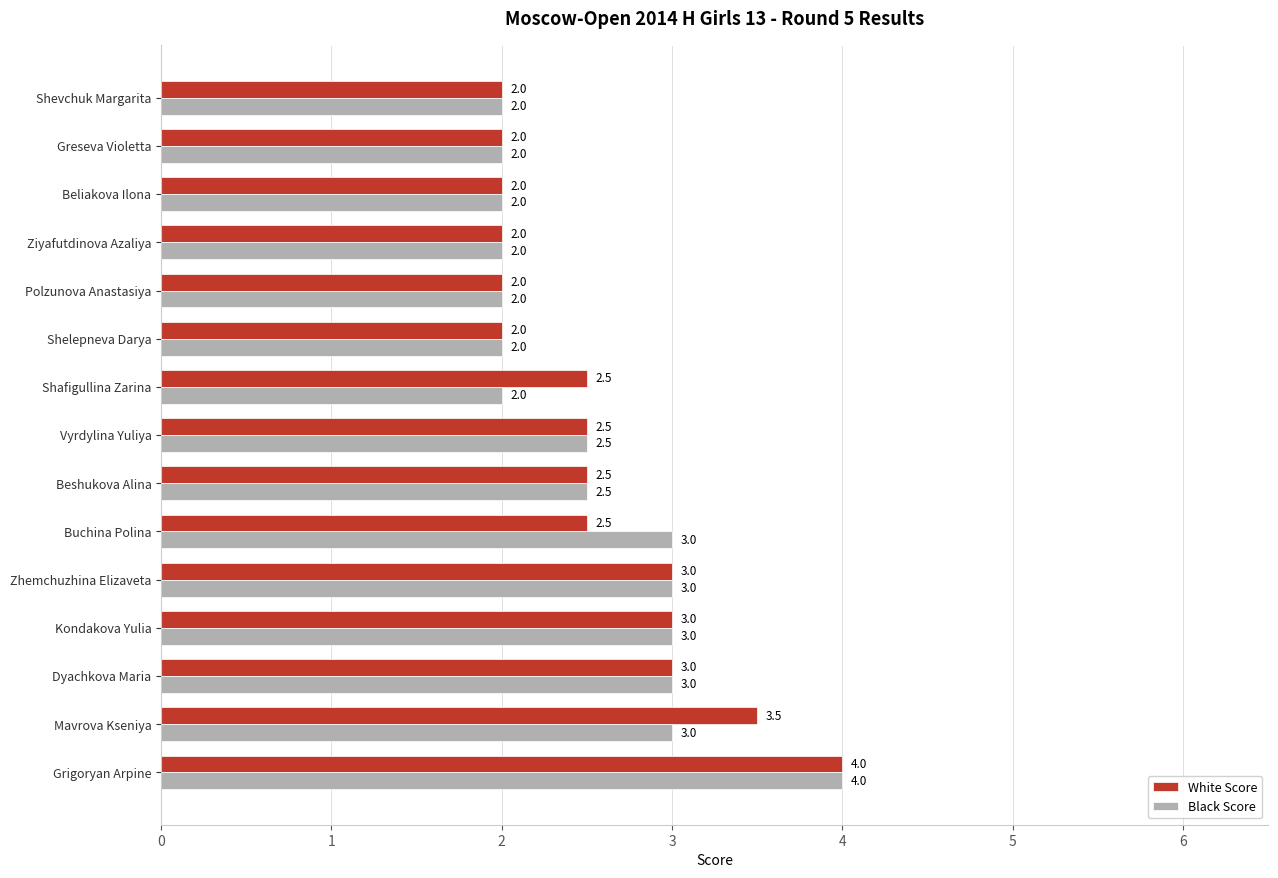

What is the difference between the maximum and second lowest values in the Black Score series?

2.0